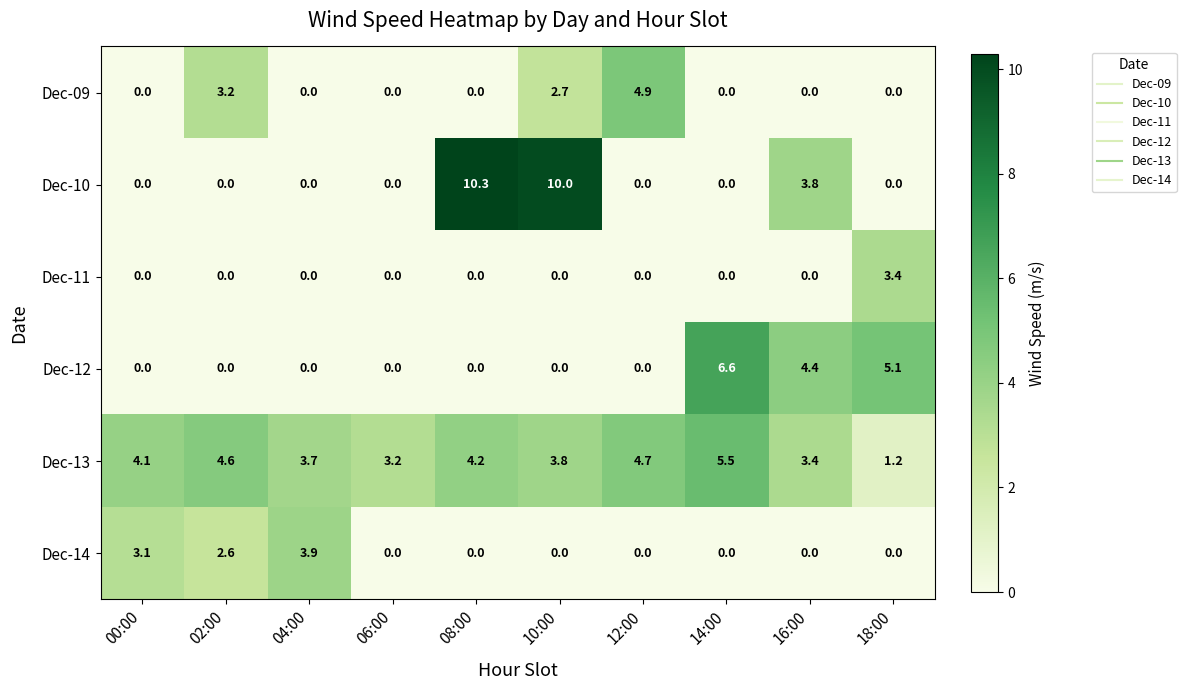

How many values in the Dec-09 series exceed 0?

3